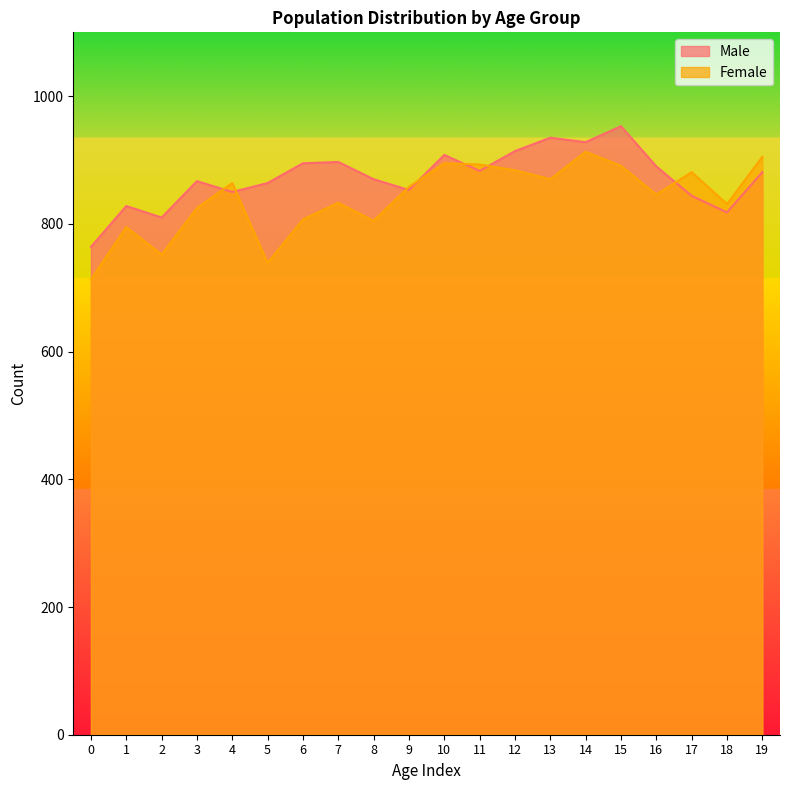

Where is Female nearest to the value 813?

6